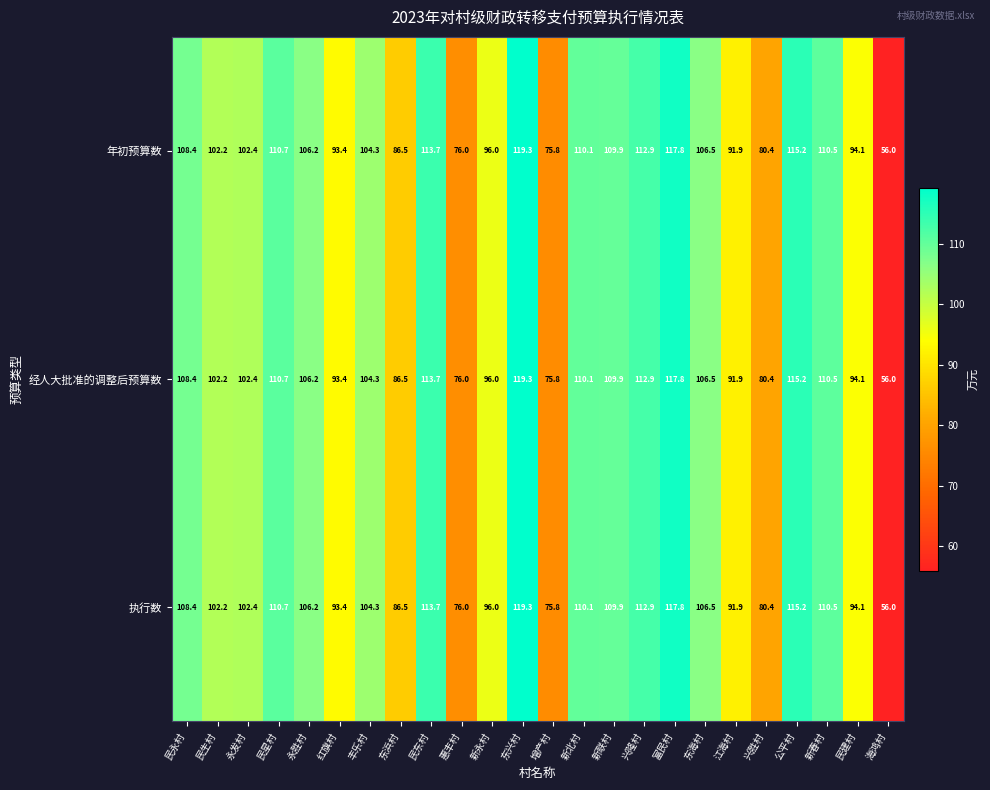

How many data points in 执行数 are less than 106?

12